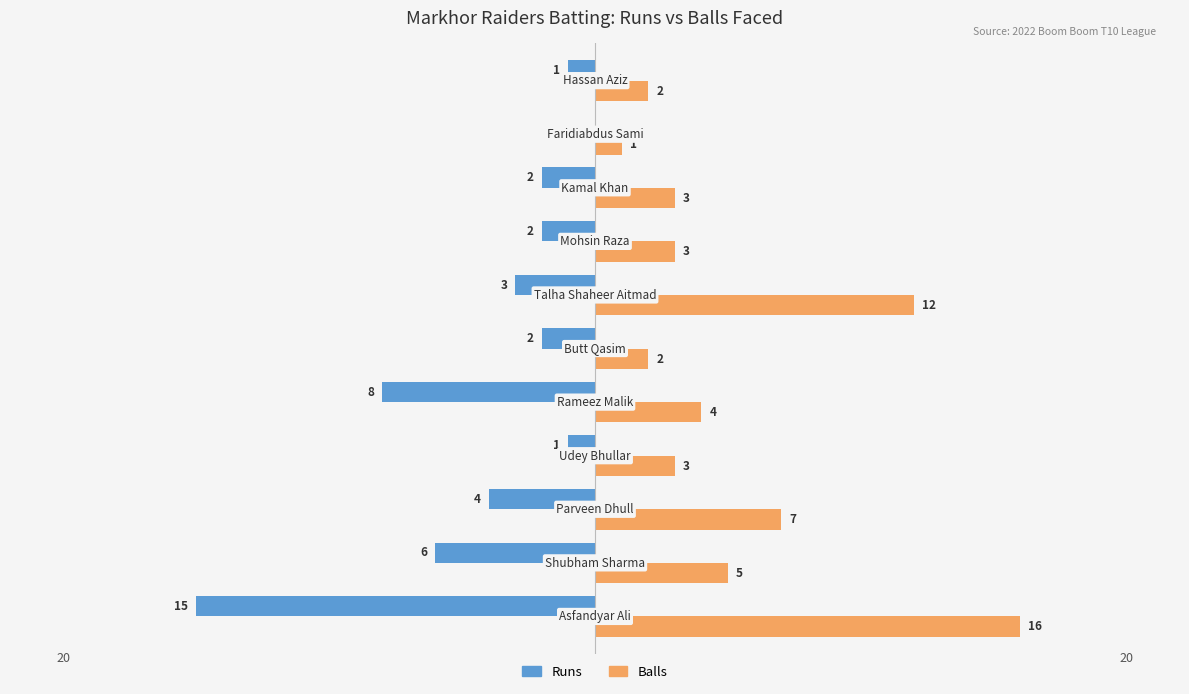

What is the highest value of the Balls series?

16